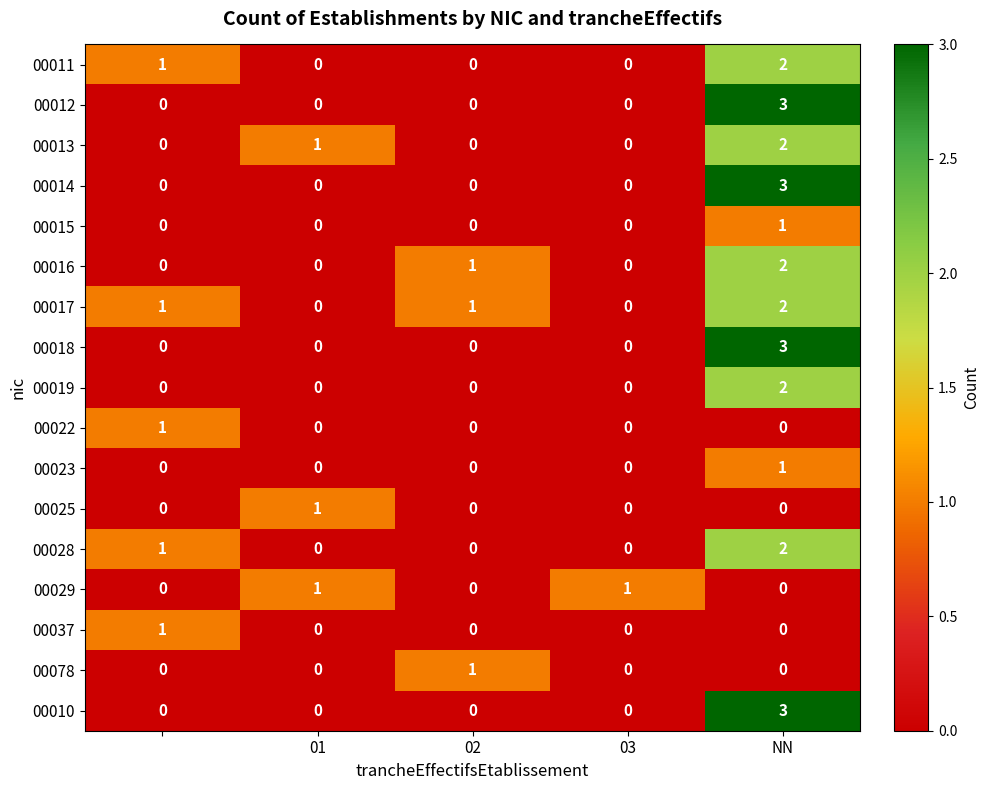

What is the greatest value displayed?

3